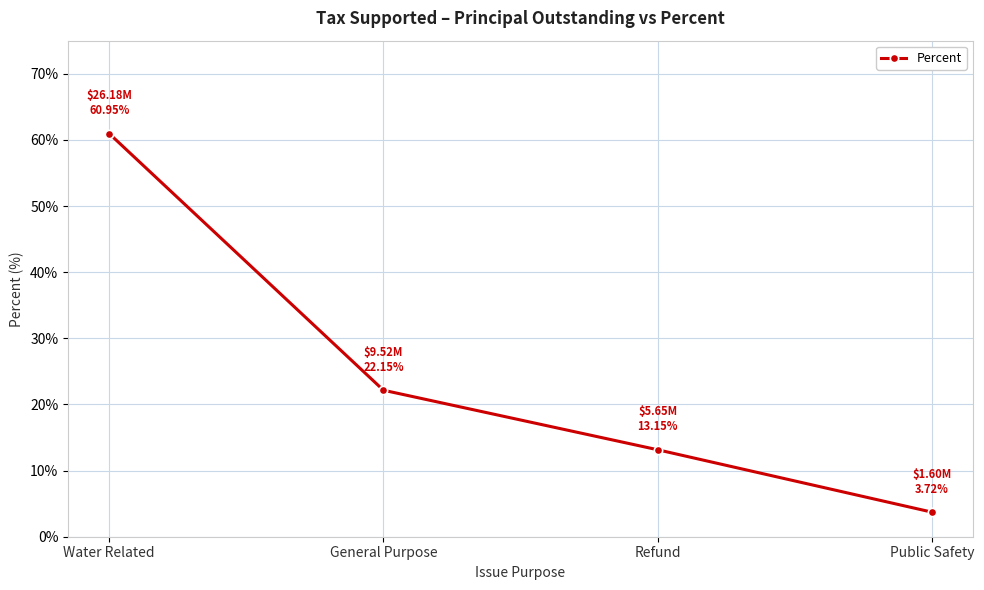

What is the difference between the values at Water Related and Refund?

47.8